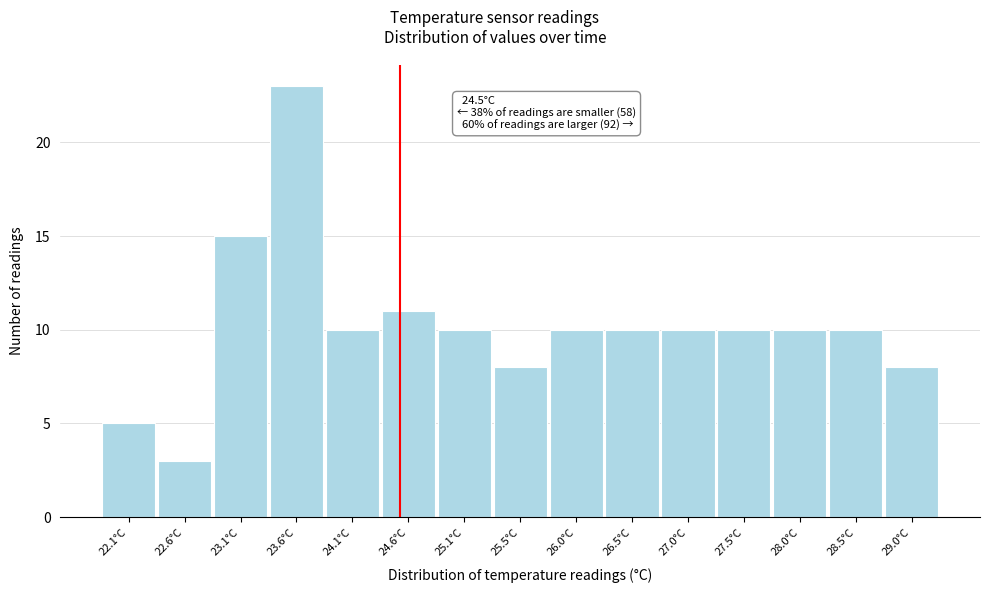

Which range on the x-axis has the tallest bar?

23.35 to 23.85